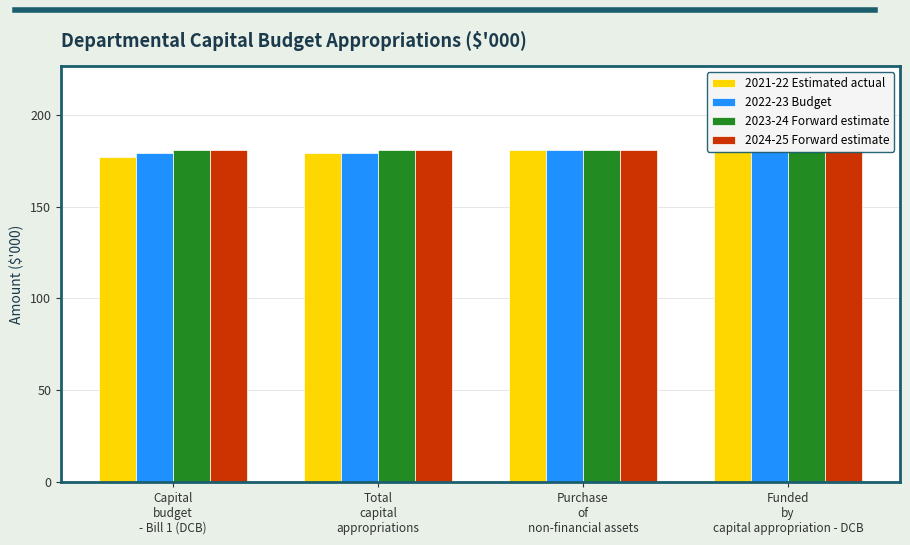

At Funded
by
capital appropriation - DCB, list the series in order from smallest to largest.

2021-22 Estimated actual, 2022-23 Budget, 2023-24 Forward estimate, 2024-25 Forward estimate